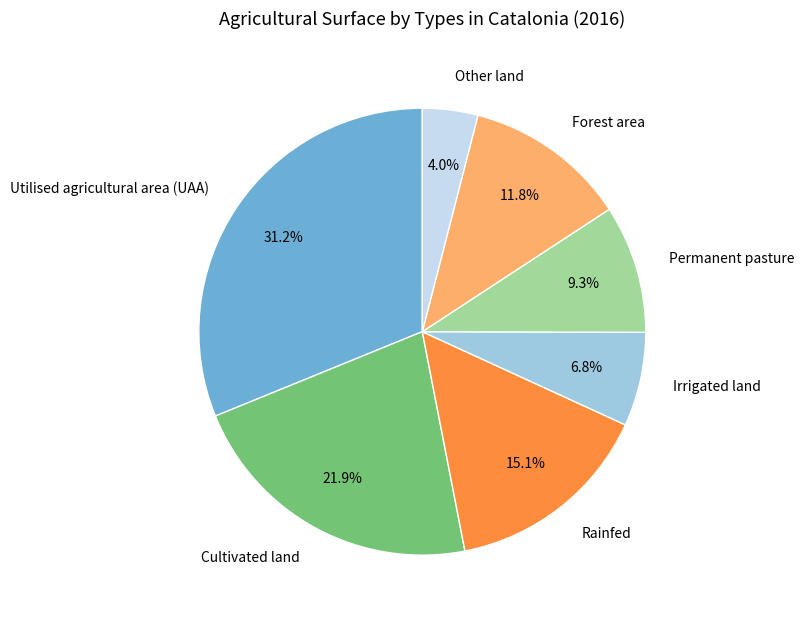

Which slice is the largest?

Utilised agricultural area (UAA)